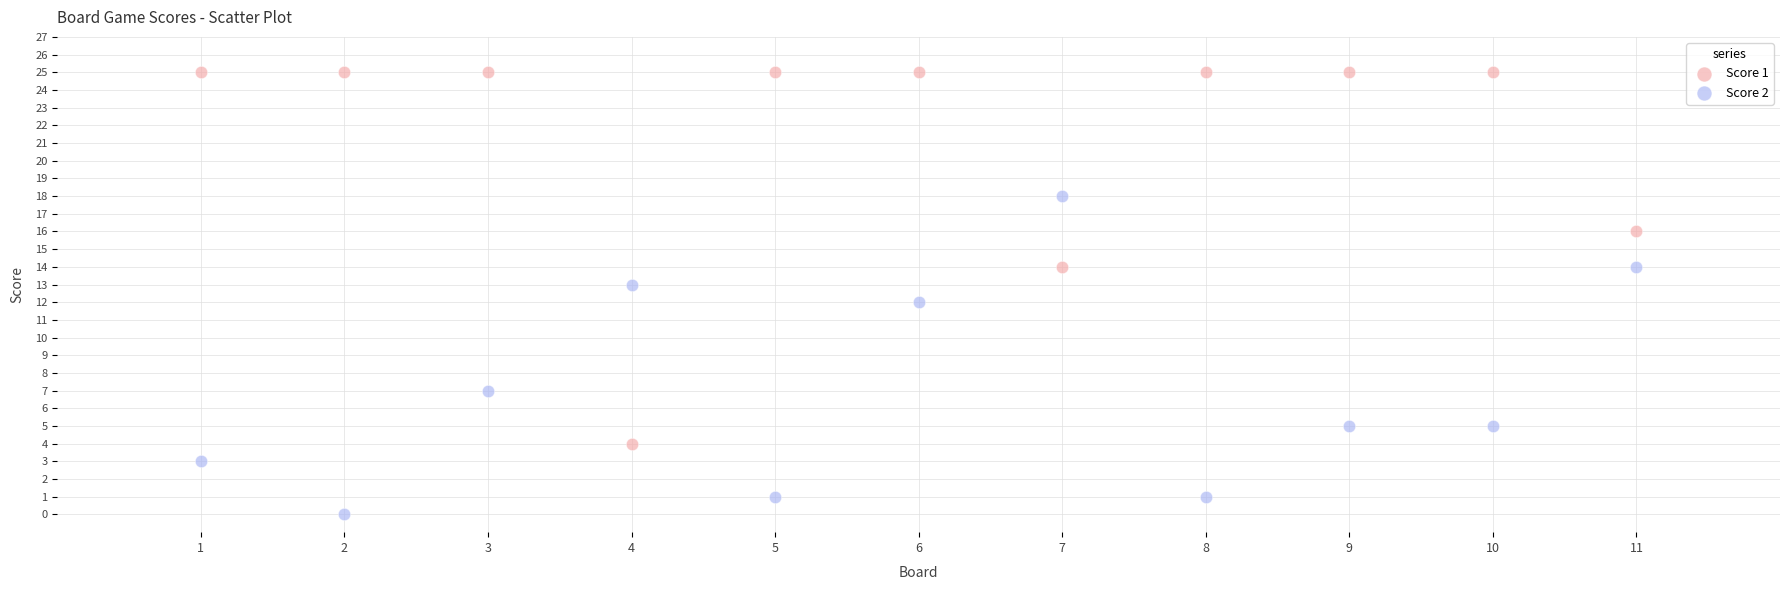

Which series reaches the minimum Y coordinate?

Score 2